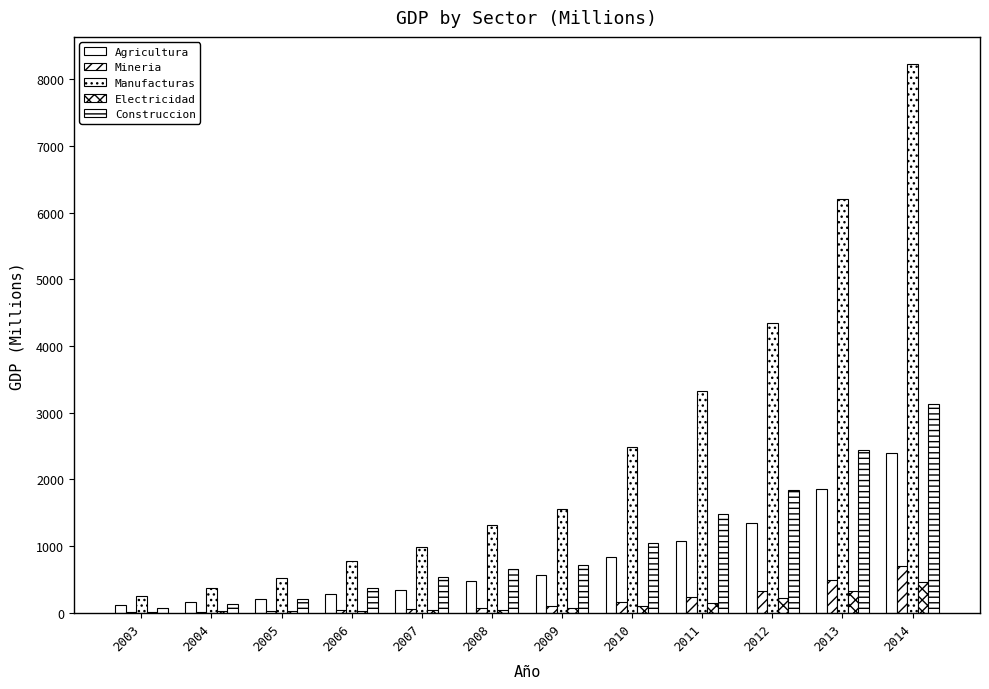

How many data points in Agricultura are above 565?

6